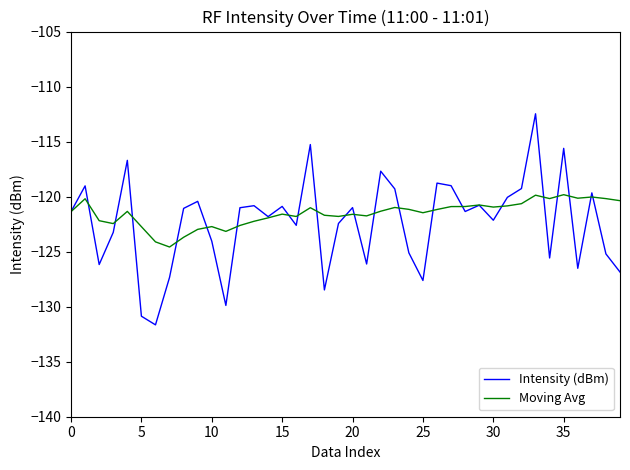

What is the maximum value for Moving Avg?

-119.8